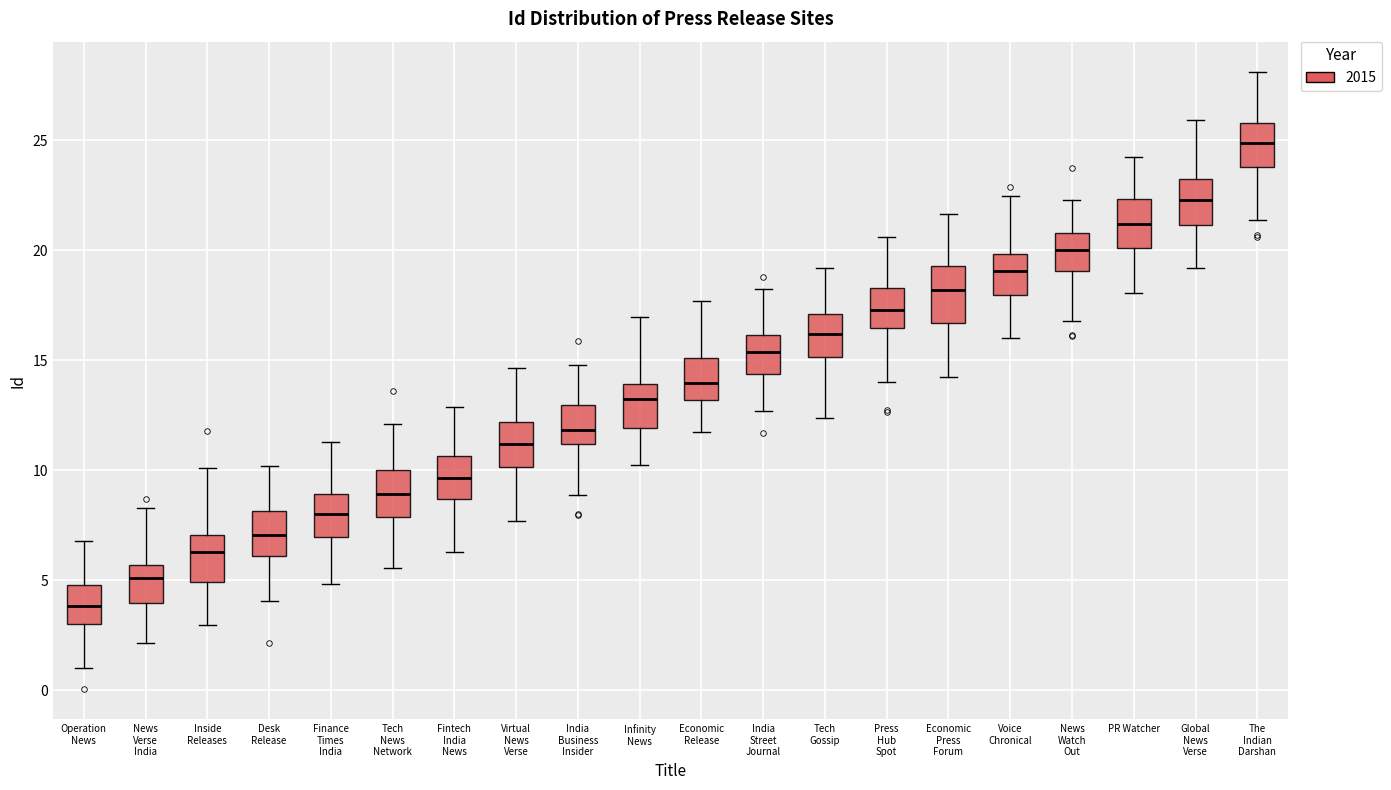

Which box's median line is the lowest?

Operation News